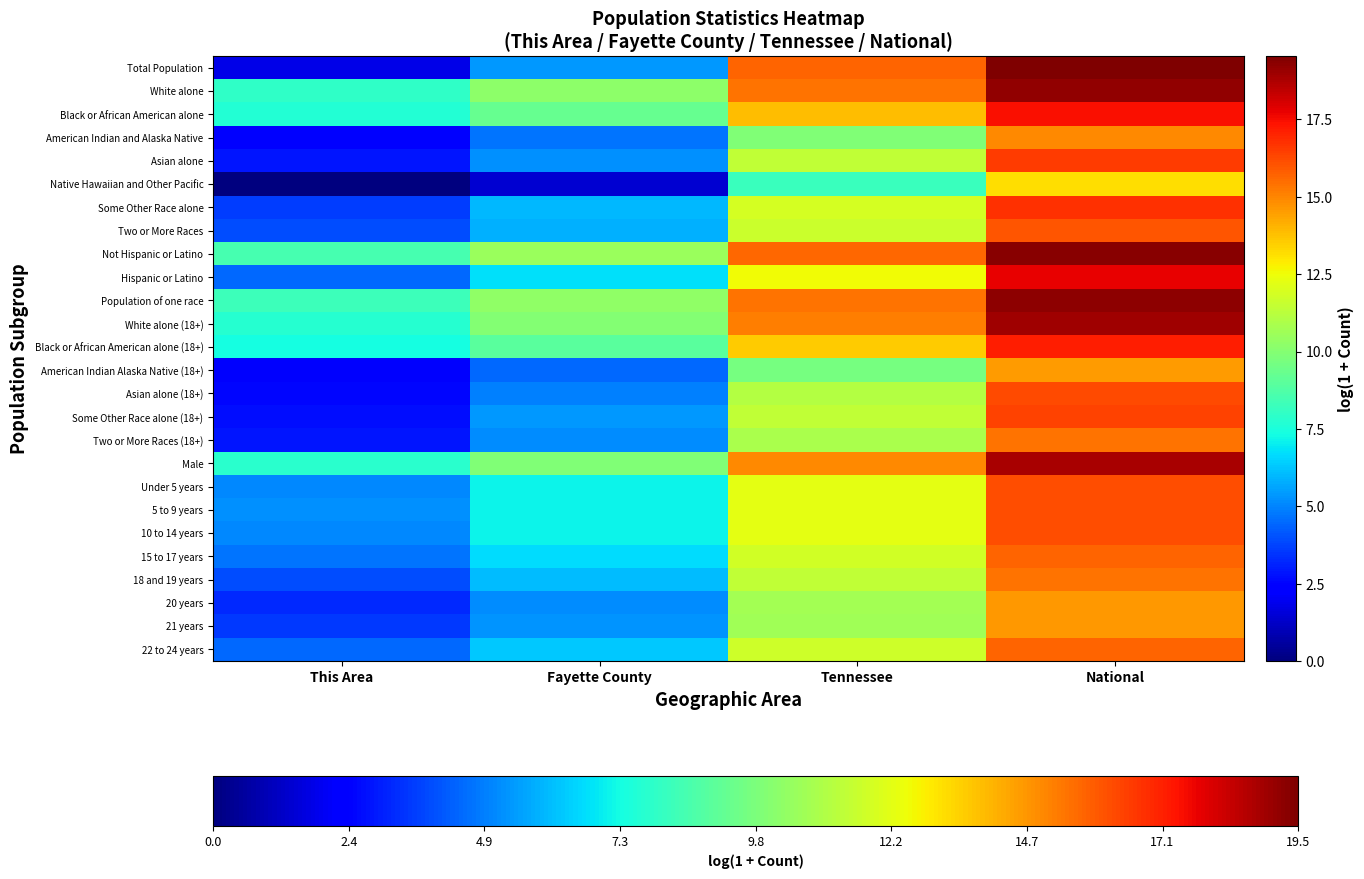

Count the number of categories in the chart.

4